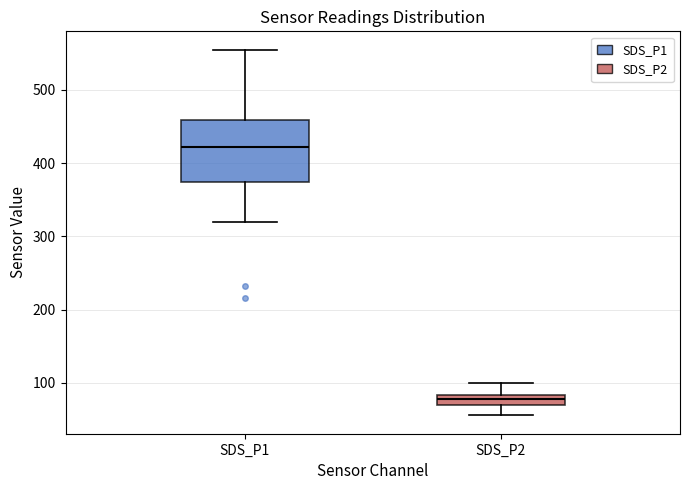

Which box's median line is the lowest?

SDS_P2